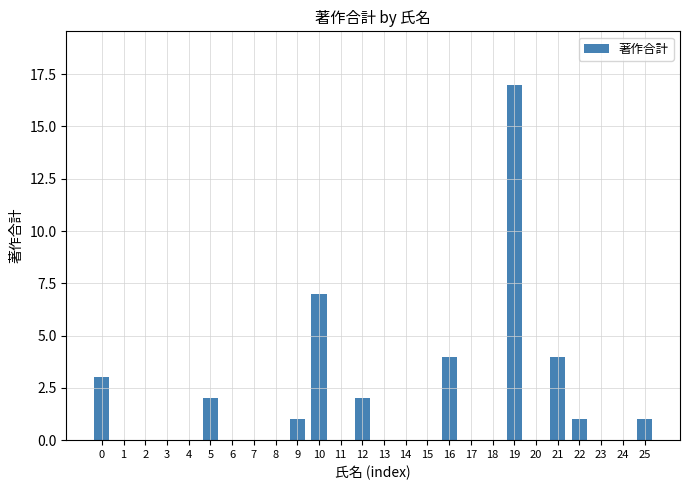

What is the average value?

2